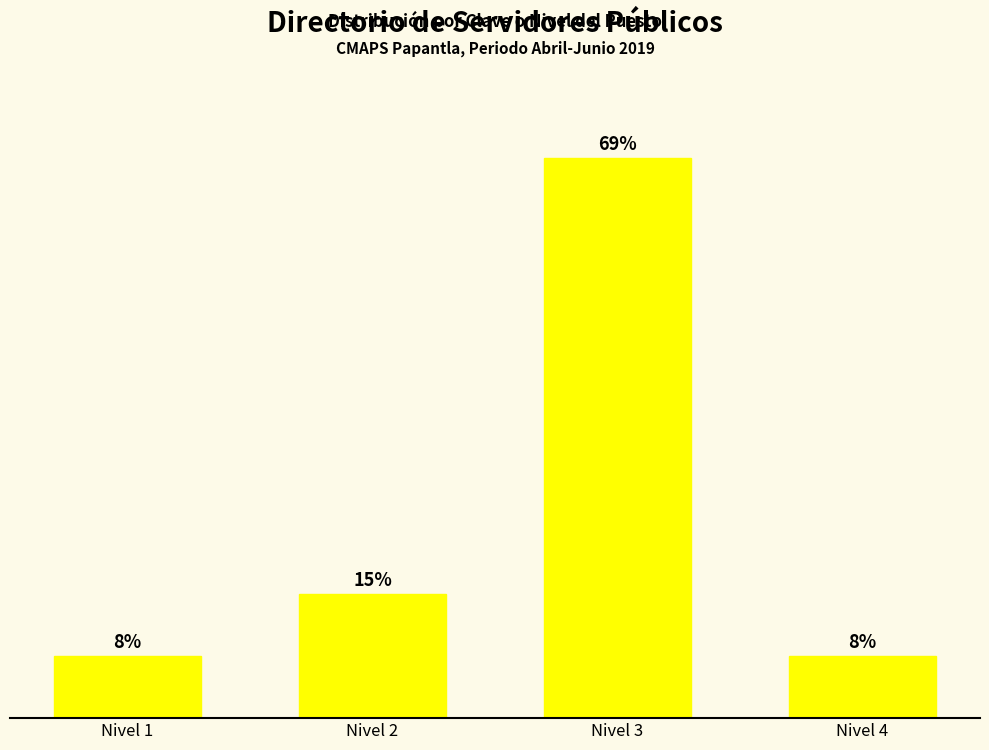

Are the bars horizontal?

No